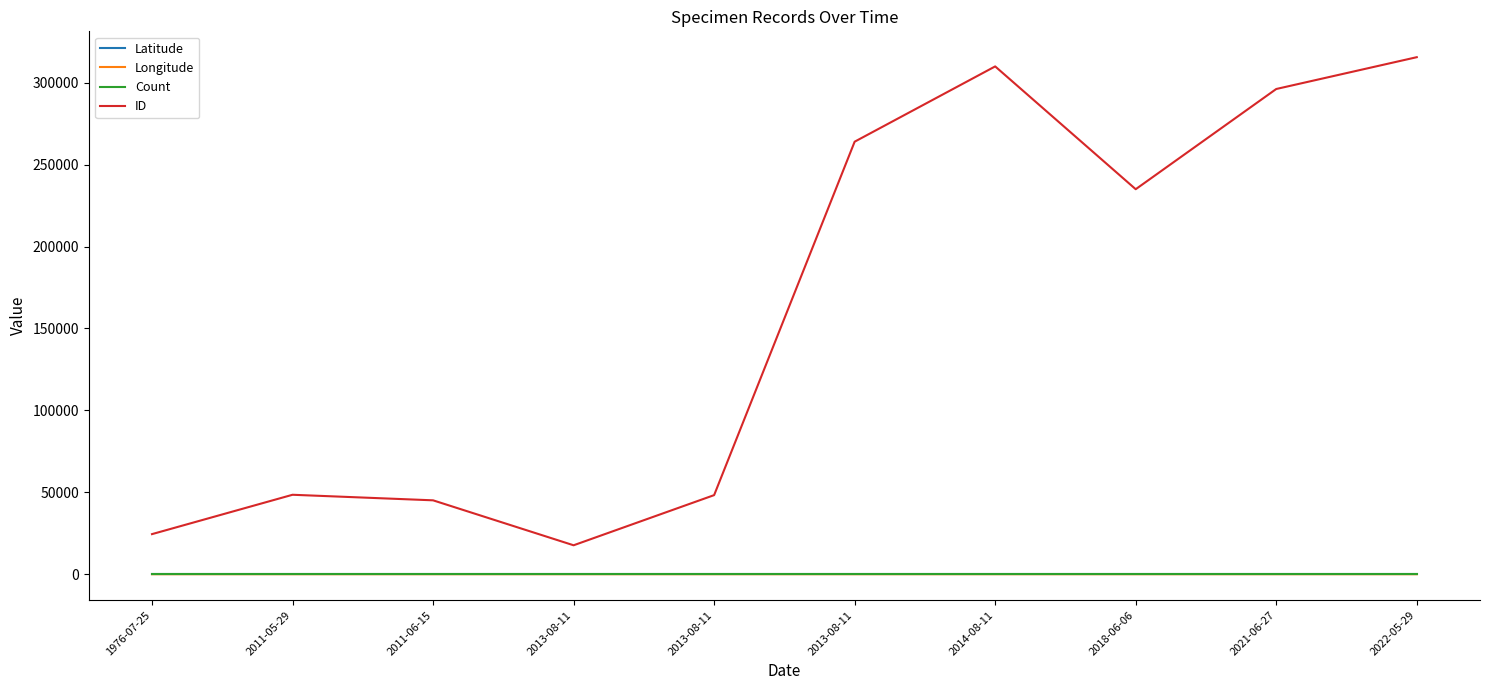

How many lines are shown in the chart?

4